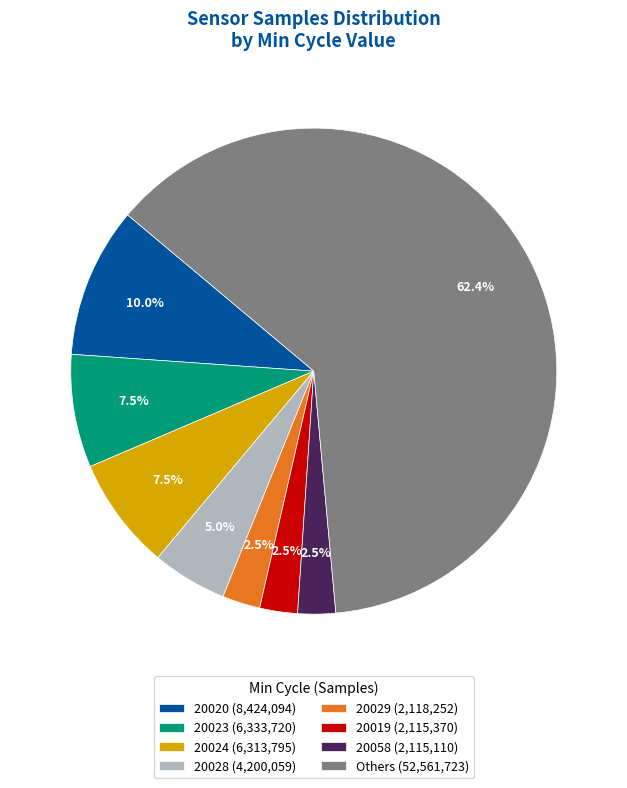

Between 20024 (6,313,795) and 20028 (4,200,059), which is larger?

20024 (6,313,795)